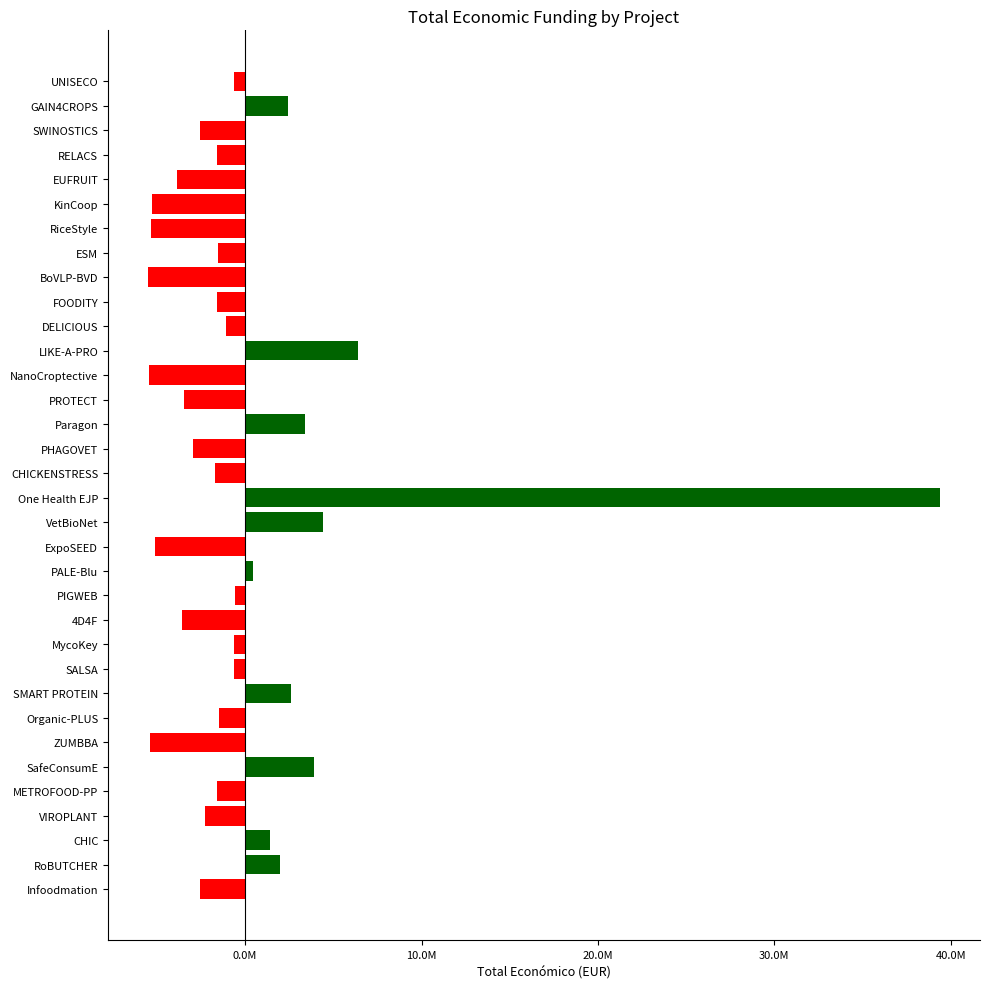

Does the chart contain any negative values?

Yes